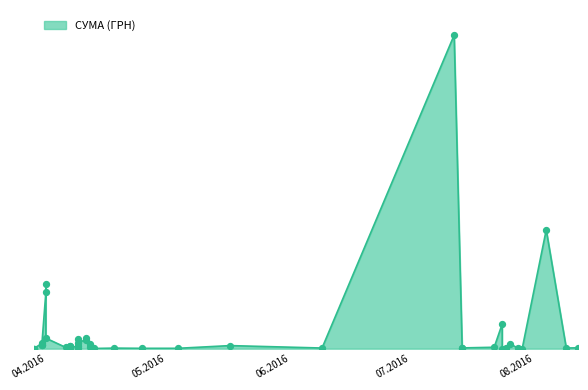

Which has a higher value, 04.08.2016 or 31.03.2016?

04.08.2016